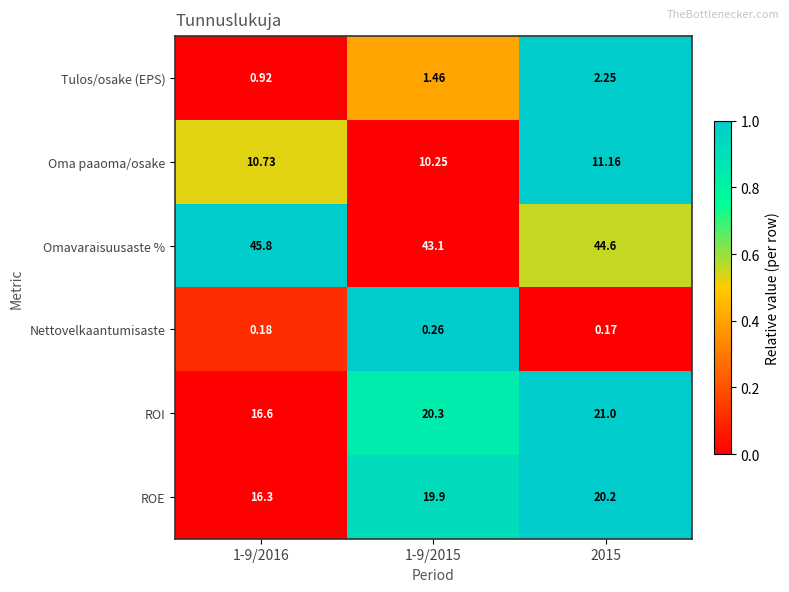

Which series changed the most between 1-9/2016 and 2015?

ROI